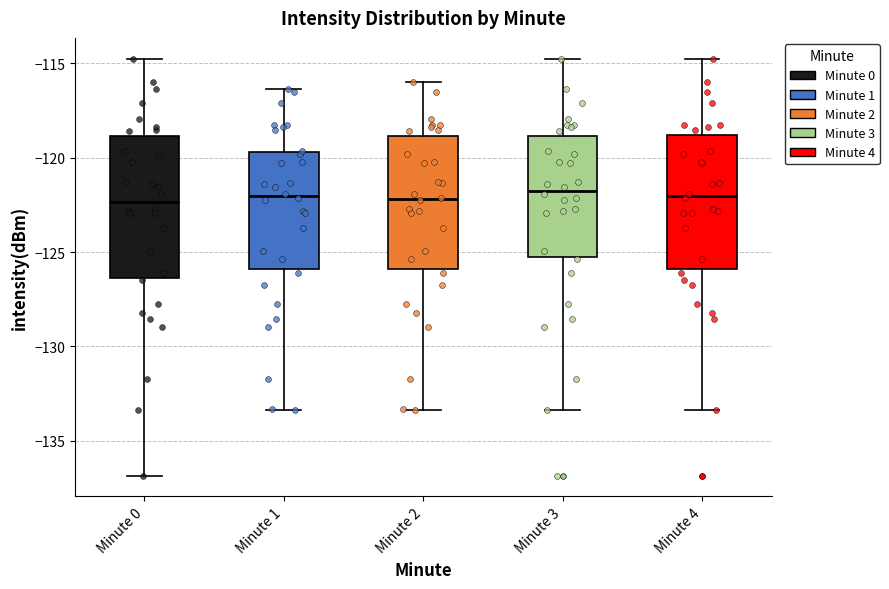

Where is the lower edge of the box for Minute 4 on the y-axis? The values are not printed on the chart, so give them approximately, as read against the axis.

-126.0